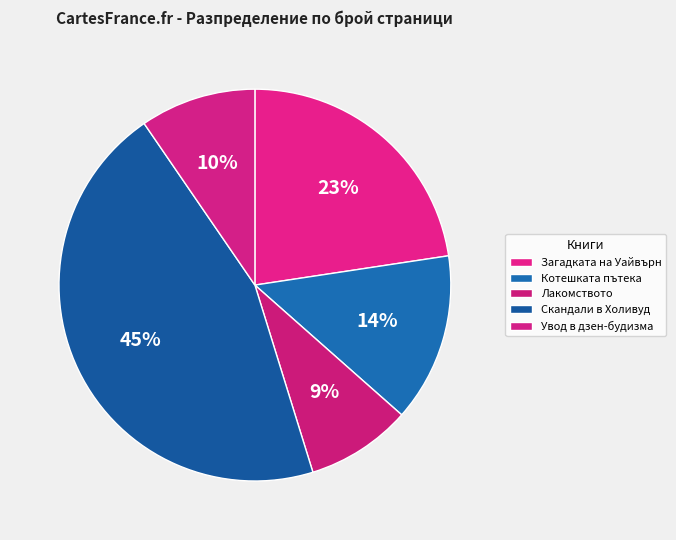

How many slices are in this pie chart?

5